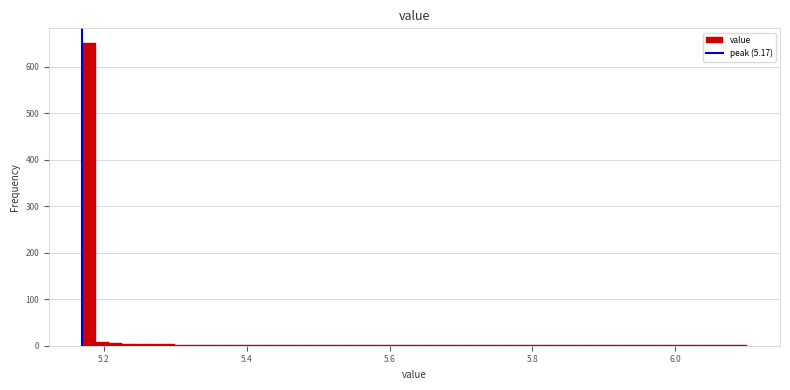

Read against the x-axis, roughly where is the centre of the tallest bar?

5.18